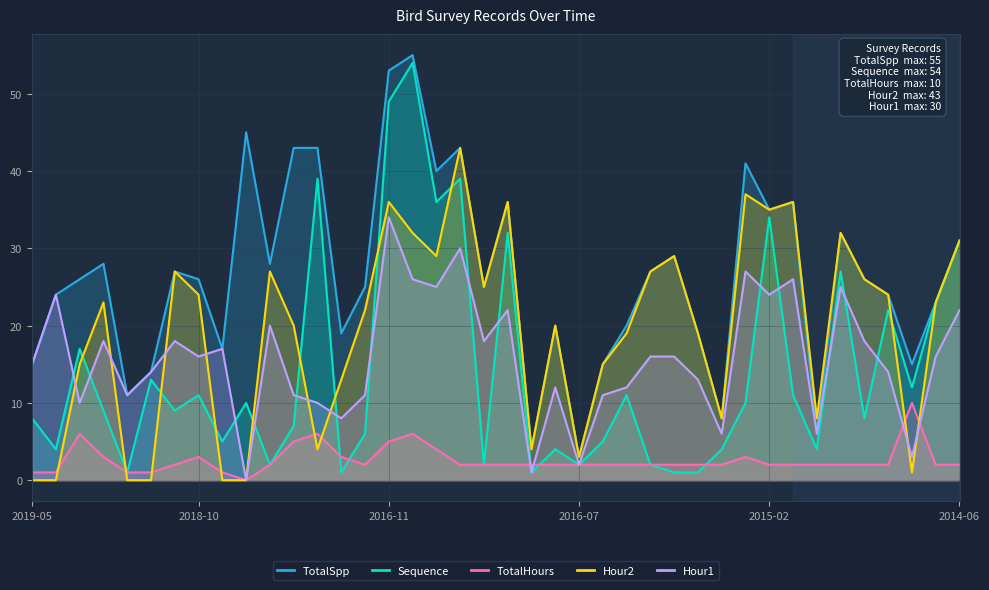

In Hour1, how many points are higher than both neighbors (excluding endpoints)?

12